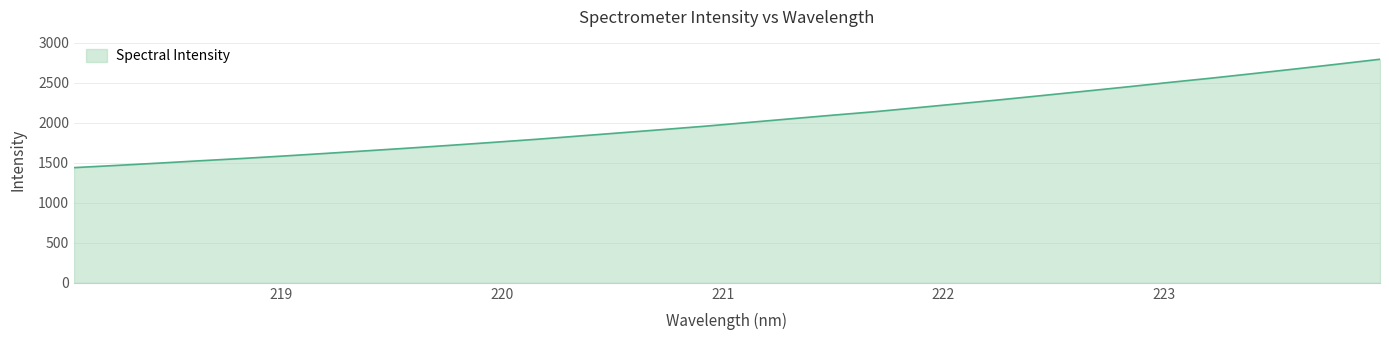

What is the smallest value displayed?

1439.2